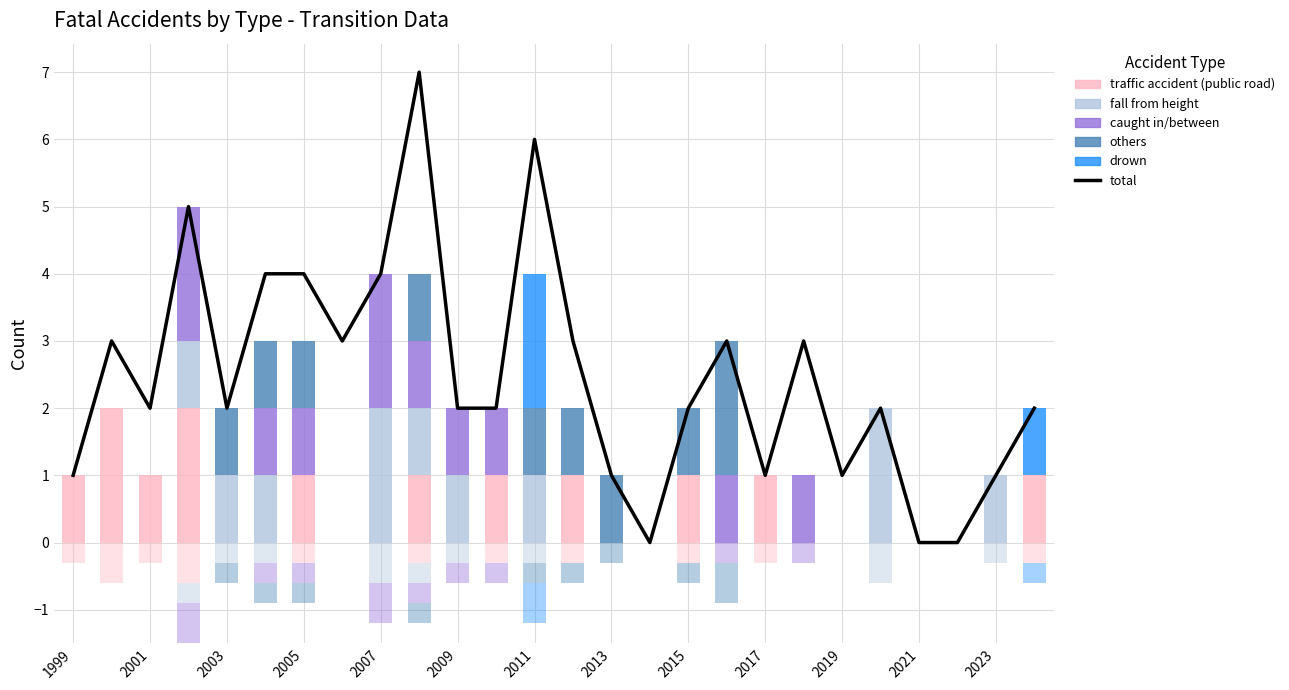

Reading left to right, what are all the values shown in this chart?

total: 1	3	2	5	2	4	4	3	4	7	2	2	6	3	1	0	2	3	1	3	1	2	0	0	1	2
traffic accident (public road): 1	2	1	2	0	0	1	0	0	1	0	1	0	1	0	0	1	0	1	0	0	0	0	0	0	1
fall from height: 0	0	0	1	1	1	0	0	2	1	1	0	1	0	0	0	0	0	0	0	0	2	0	0	1	0
caught in/between: 0	0	0	2	0	1	1	0	2	1	1	1	0	0	0	0	0	1	0	1	0	0	0	0	0	0
others: 0	0	0	0	1	1	1	0	0	1	0	0	1	1	1	0	1	2	0	0	0	0	0	0	0	0
drown: 0	0	0	0	0	0	0	0	0	0	0	0	2	0	0	0	0	0	0	0	0	0	0	0	0	1